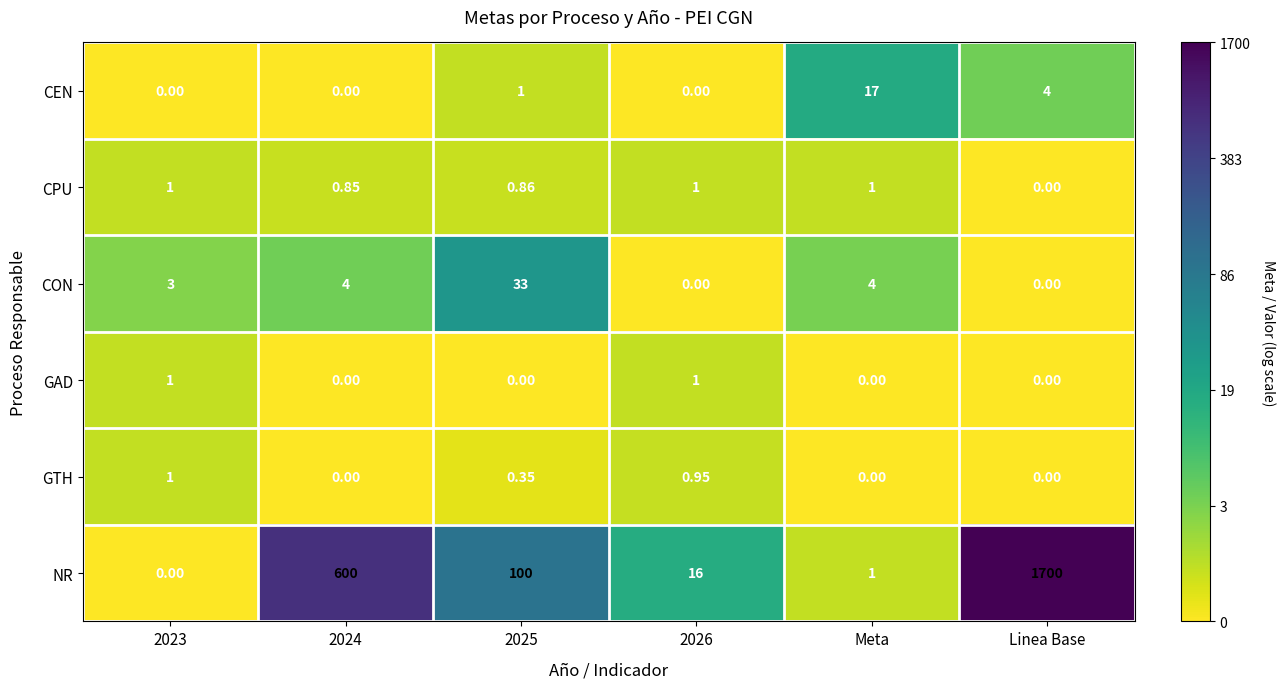

Which series changed the most between 2023 and 2024?

NR